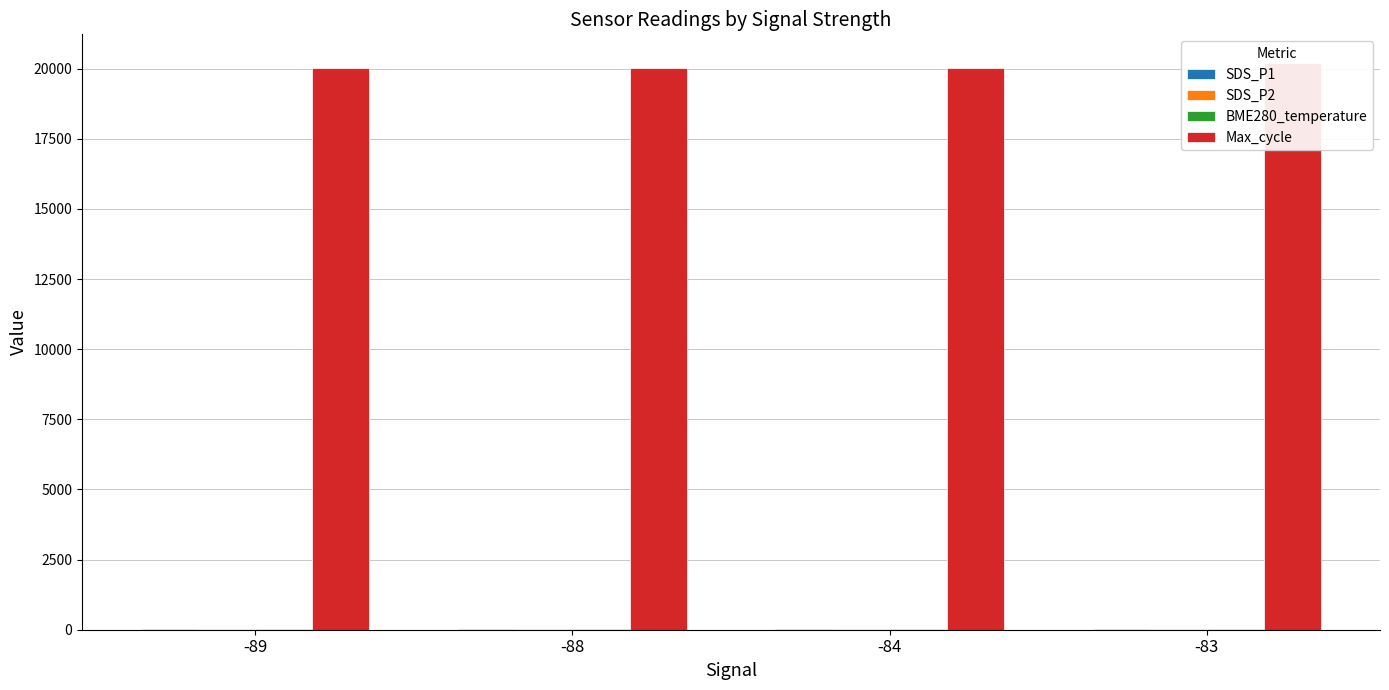

What is the spread (max minus min) of values at -84?

20002.7